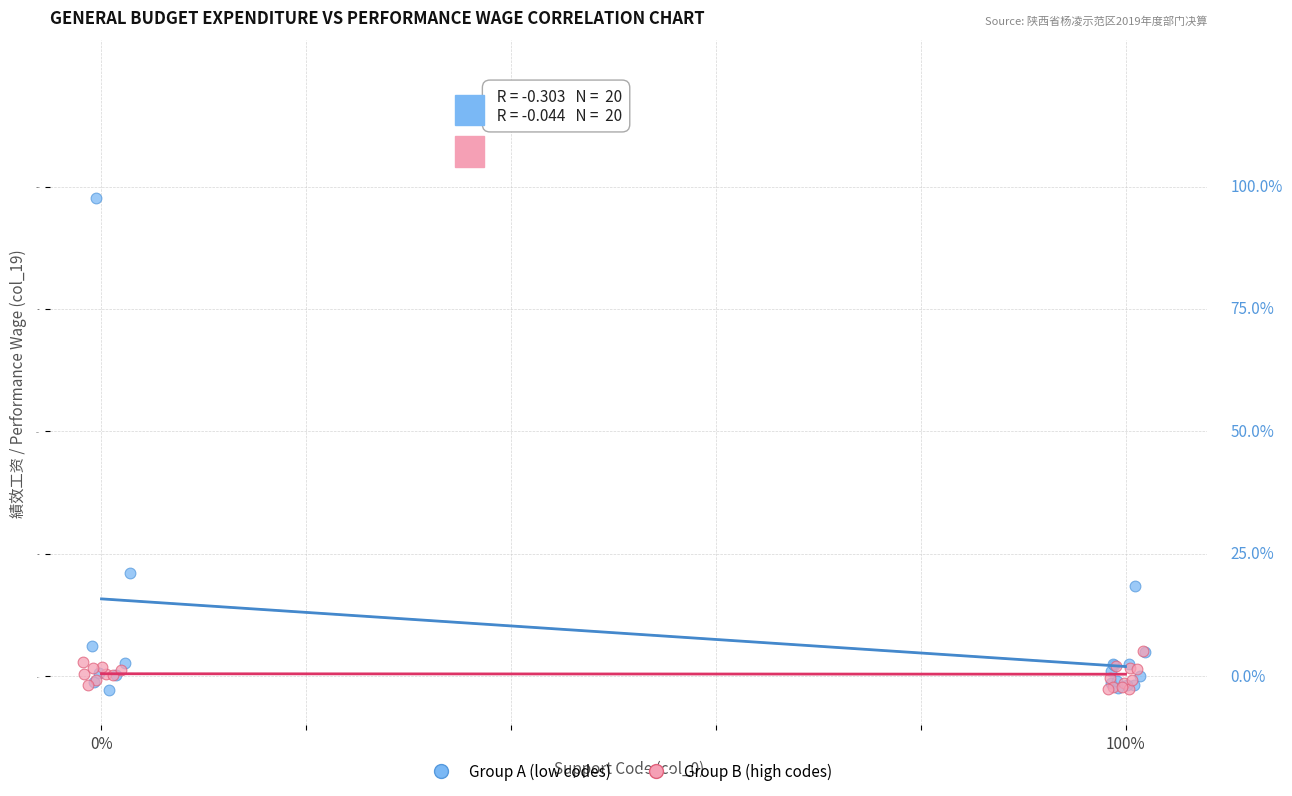

Which series reaches the maximum Y coordinate?

Group A (low codes)